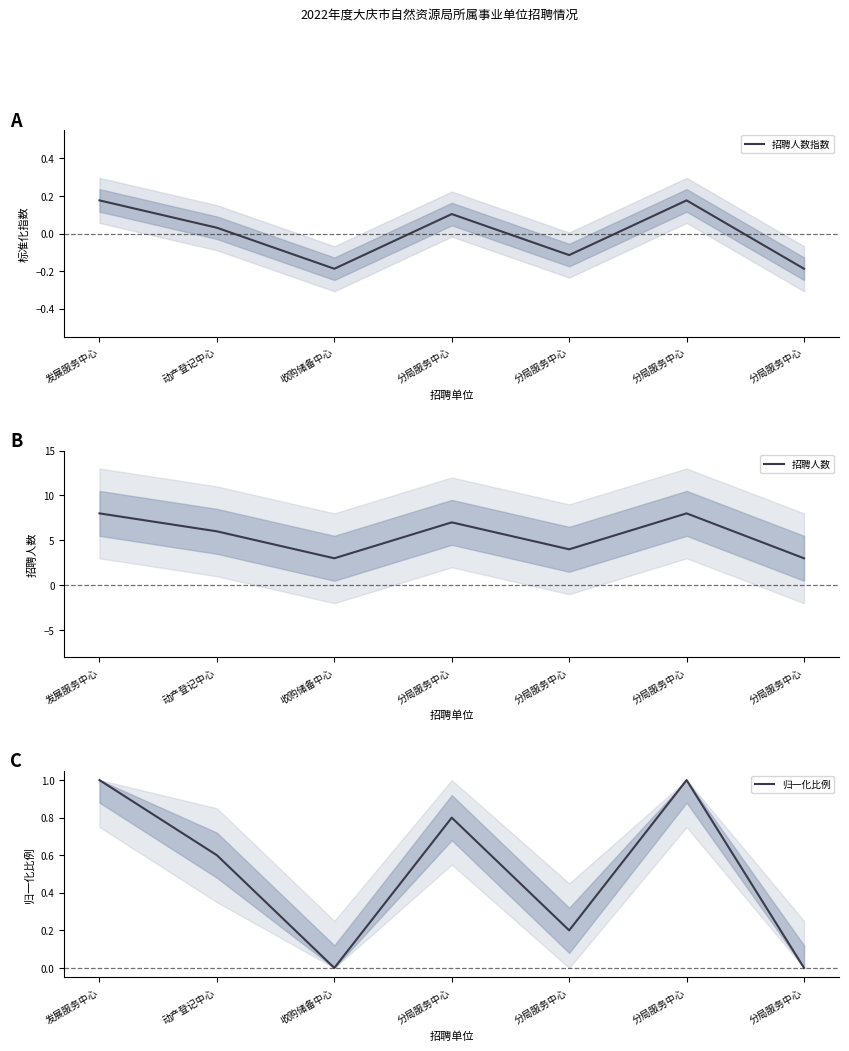

Which label corresponds to the smallest value in the chart?

收购储备中心